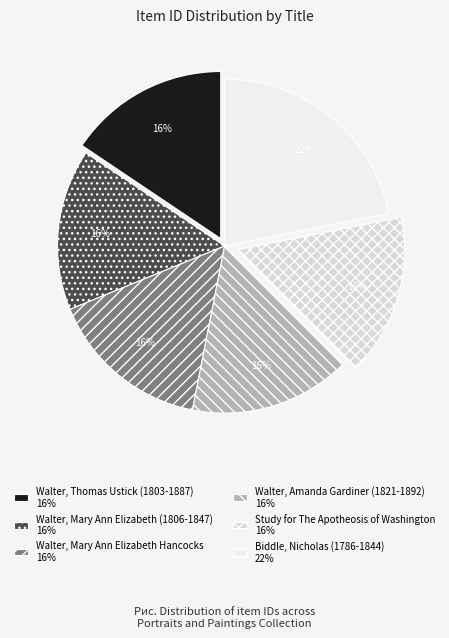

How many slices are in this pie chart?

6